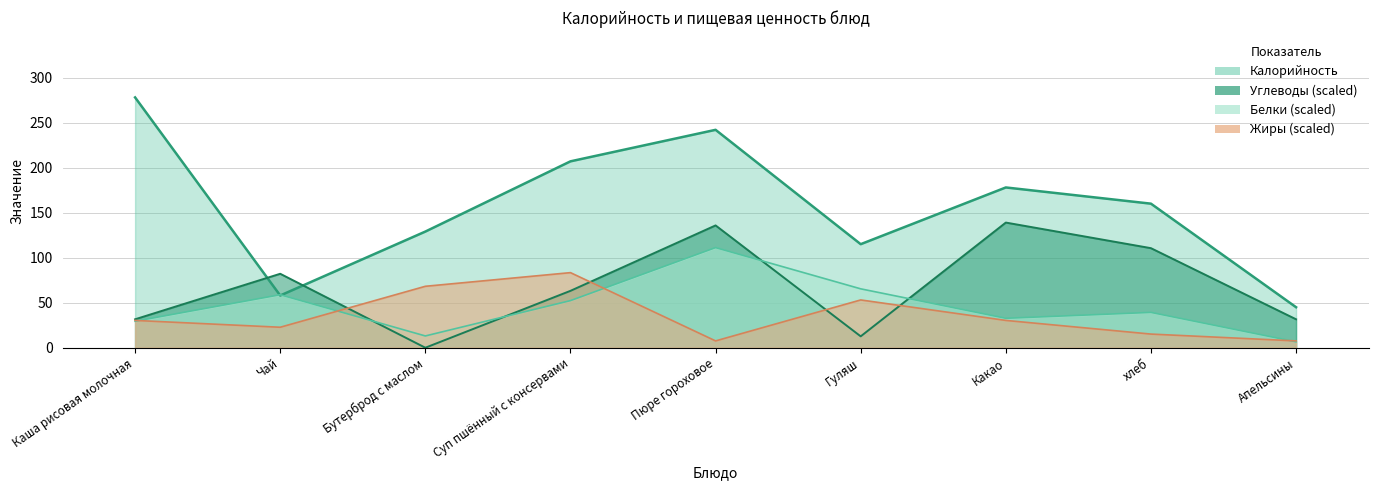

Does the chart have visible grid lines?

Yes